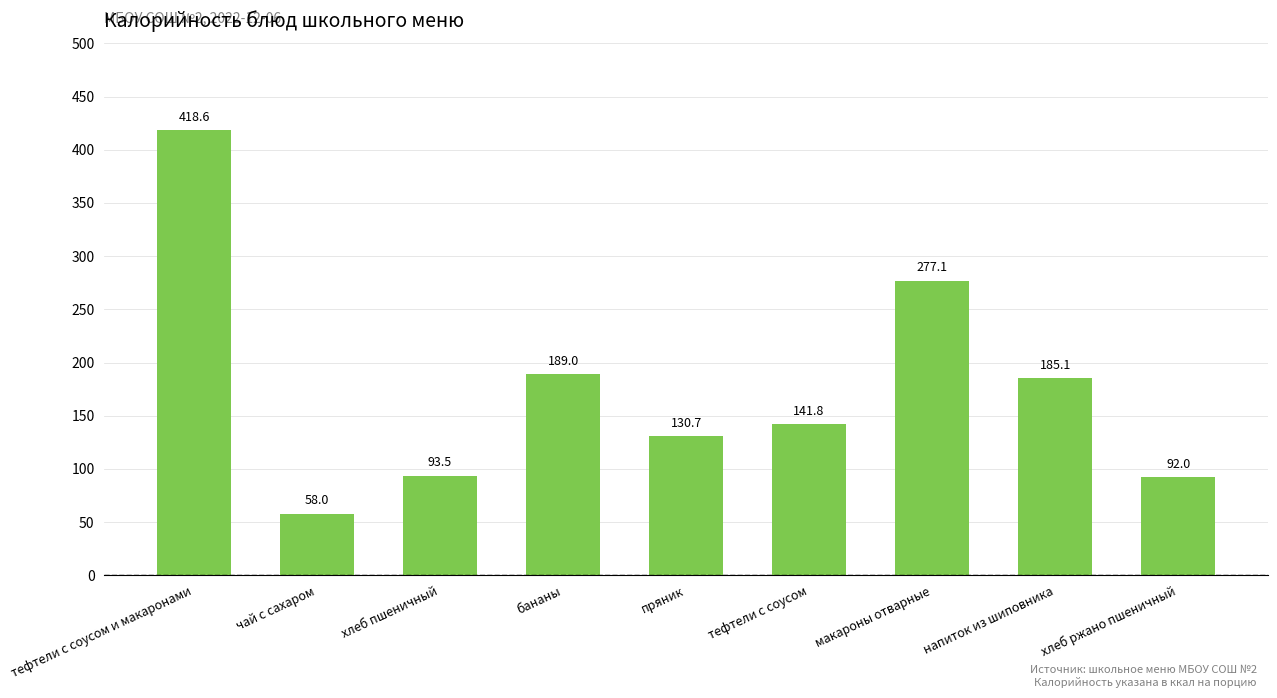

Which has a higher value, хлеб ржано пшеничный or чай с сахаром?

хлеб ржано пшеничный